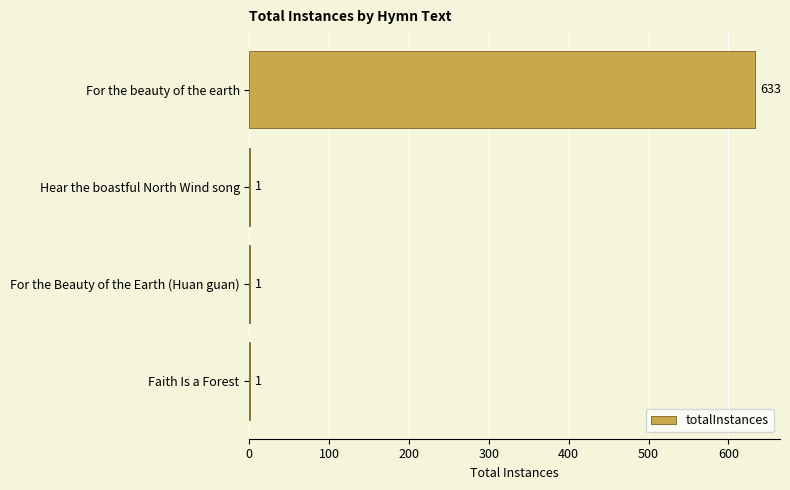

How many values are between 1 and 633?

4